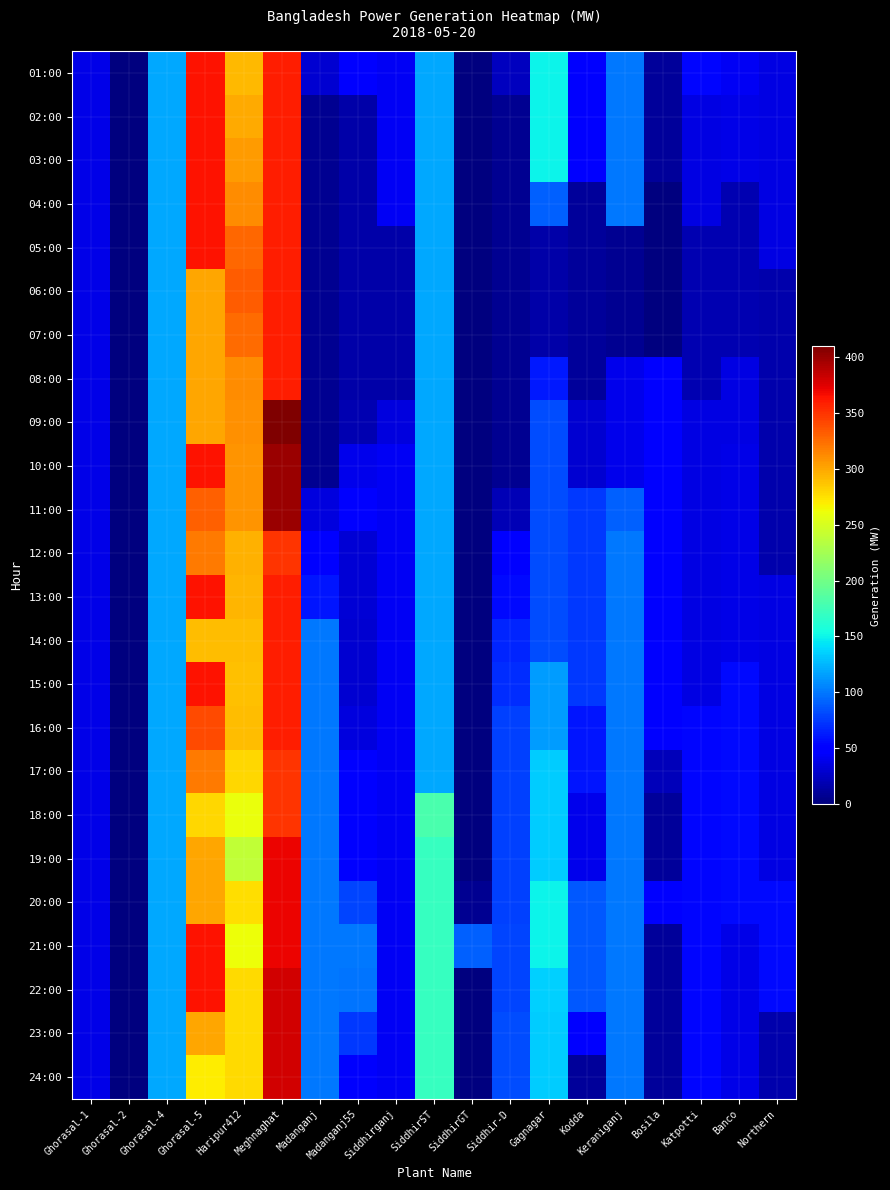

Which category has the highest value across all series?

Meghnaghat